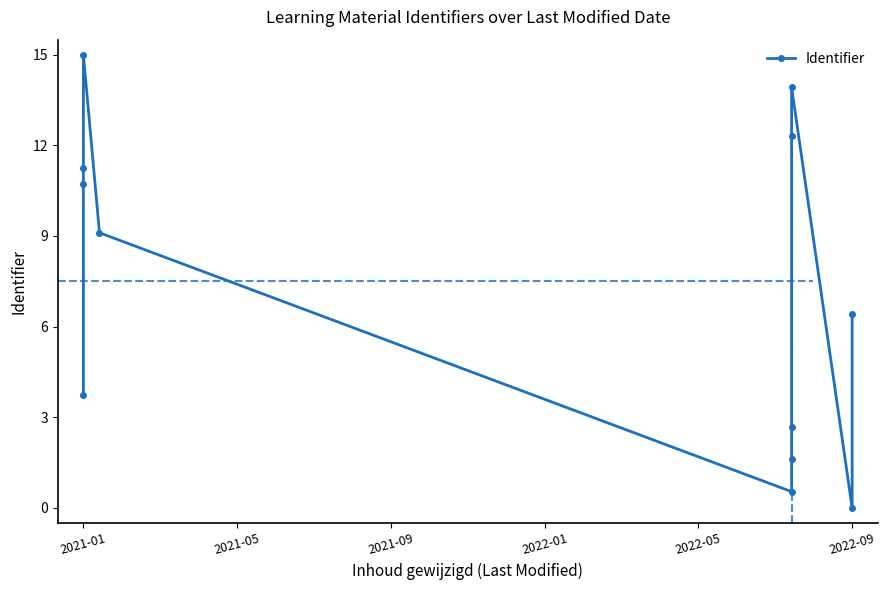

Reading left to right, what are all the values shown in this chart?

3.8	10.7	11.2	15.0	9.1	0.5	1.6	2.7	12.3	13.9	0.0	6.4